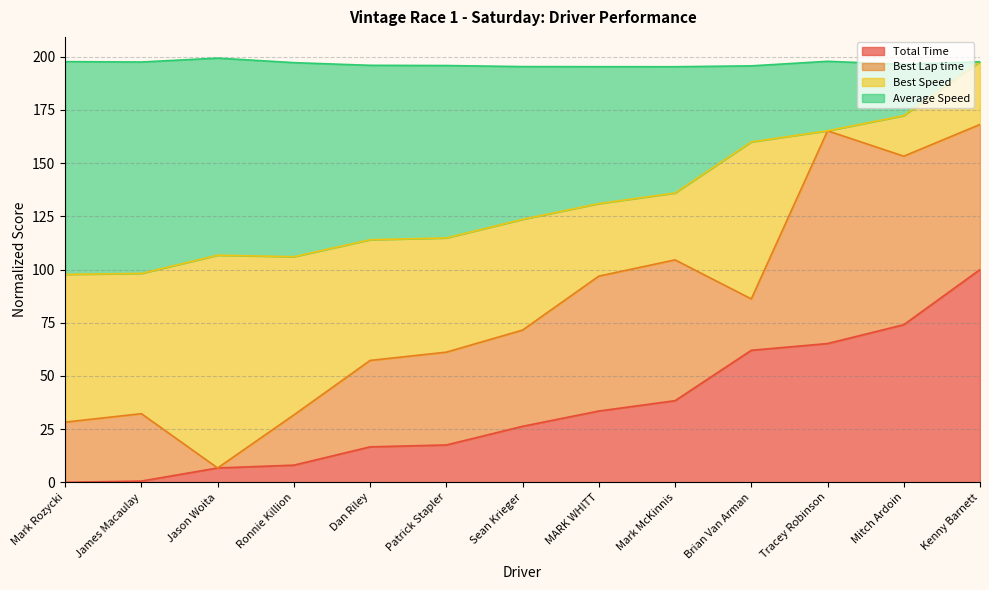

What is the approximate value of Total Time at Brian Van Arman?

62.1